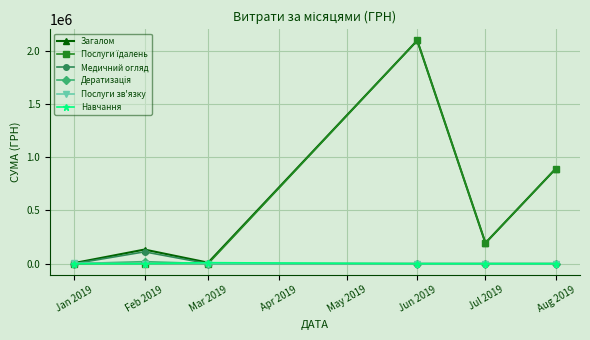

True or false: Загалом has more than 1 interior local peaks.

True